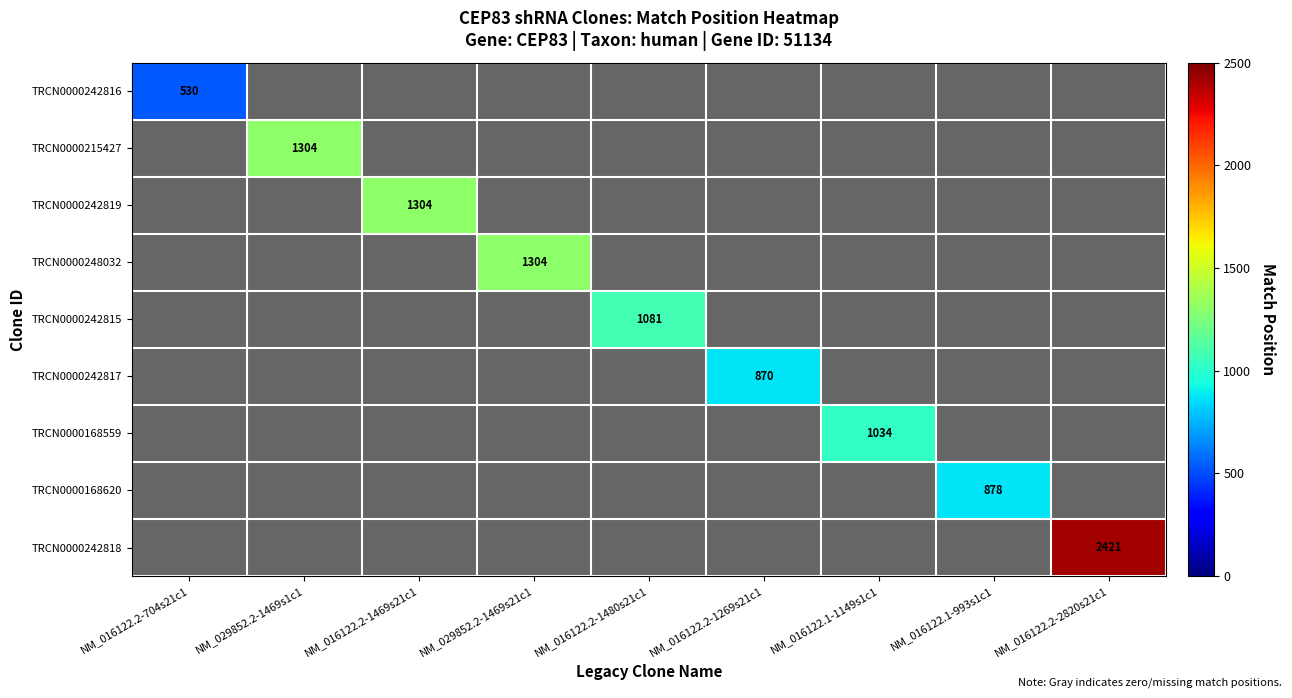

The value of TRCN0000215427 at NM_029852.2-1469s1c1 is 2188. True or false?

False